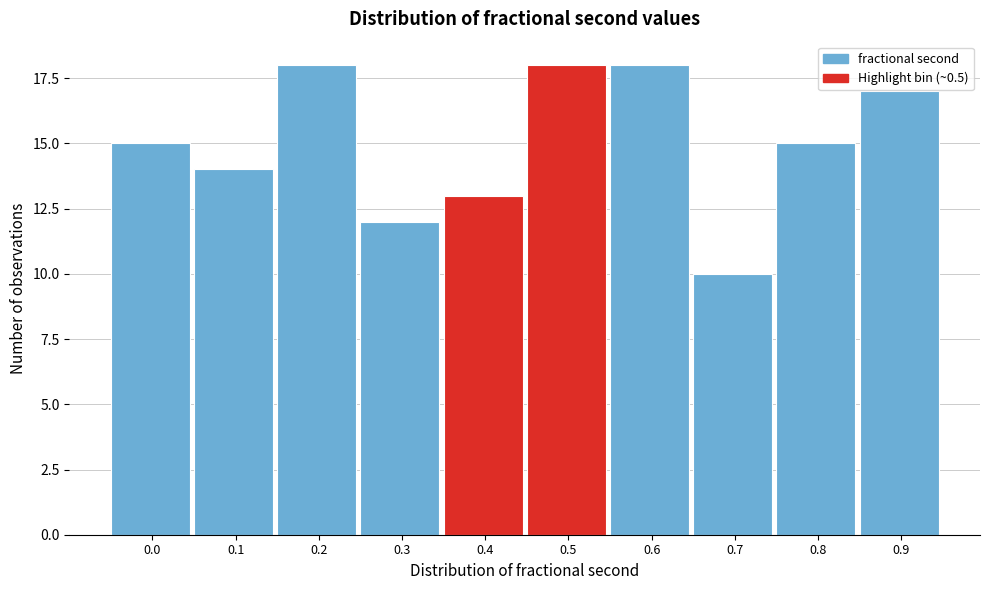

Reading right to left, extract all data points from this chart.

0.9=17	0.8=15	0.7=10	0.6=18	0.5=18	0.4=13	0.3=12	0.2=18	0.1=14	0.0=15